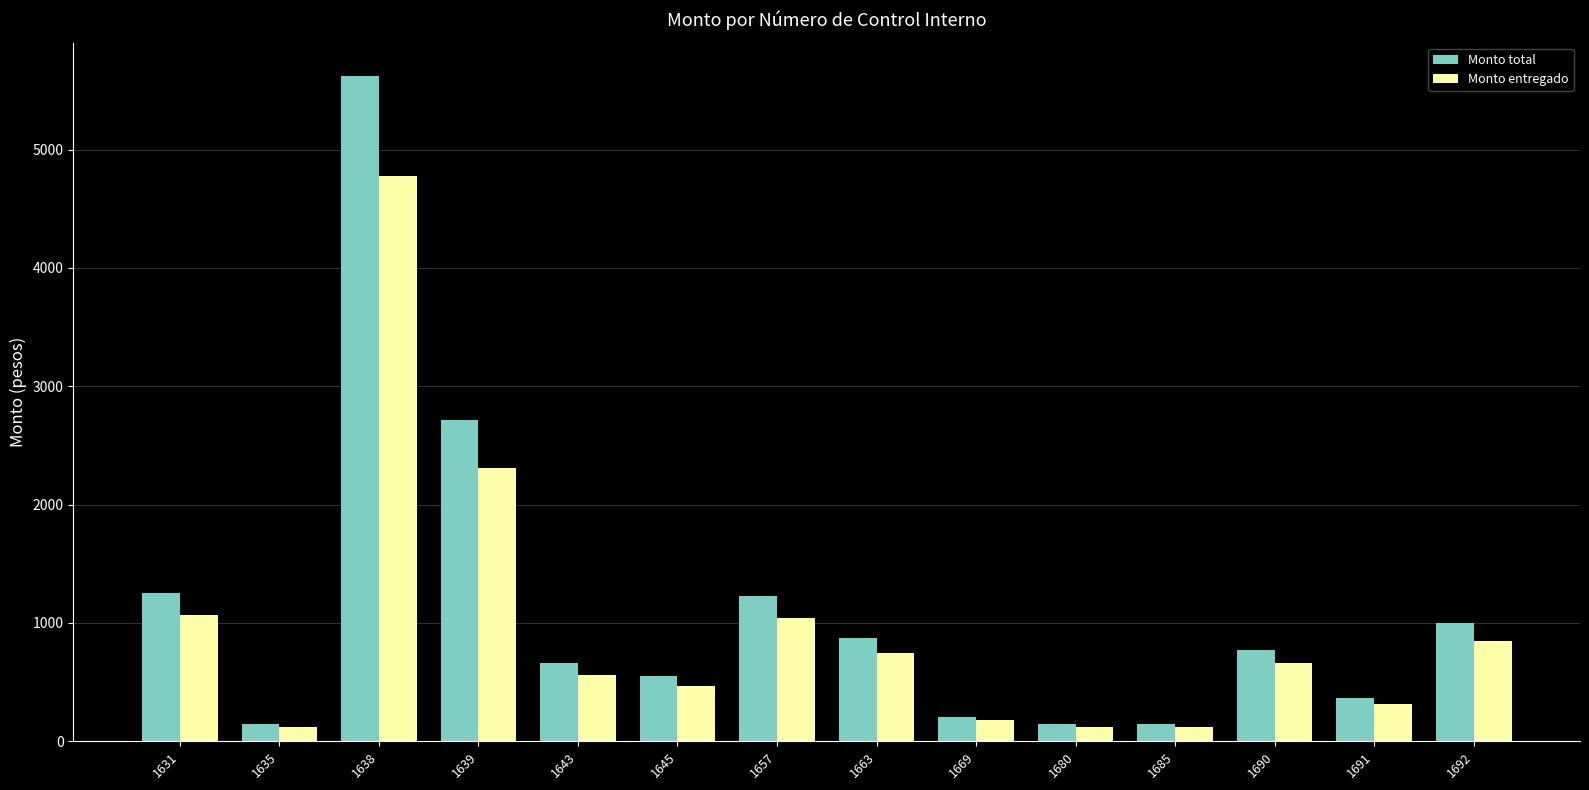

Rank the series by their maximum value, from lowest to highest.

Monto entregado, Monto total